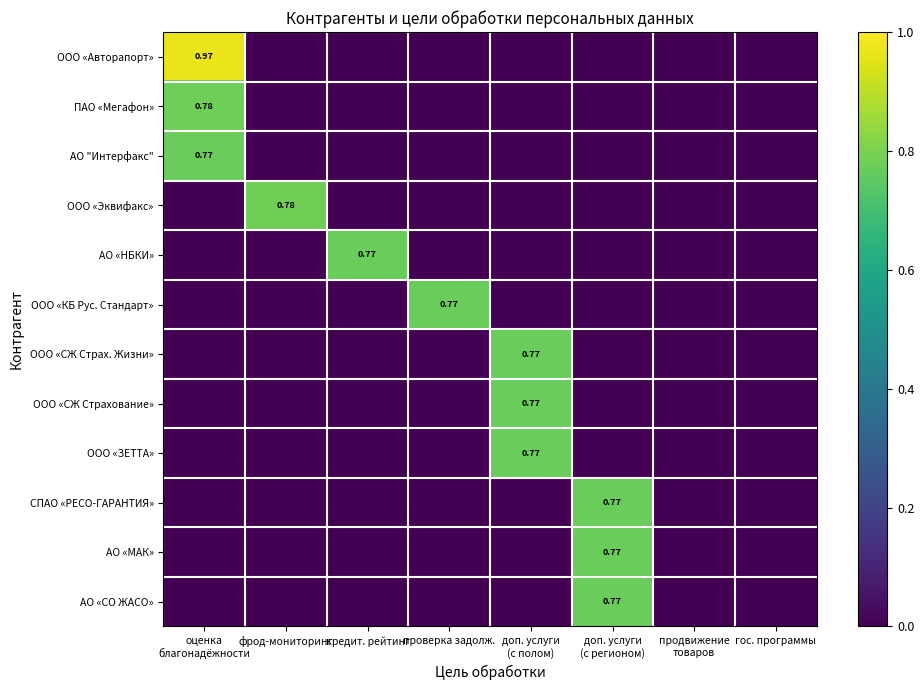

The value of ООО «Эквифакс» at проверка задолж. is -0.3. True or false?

False